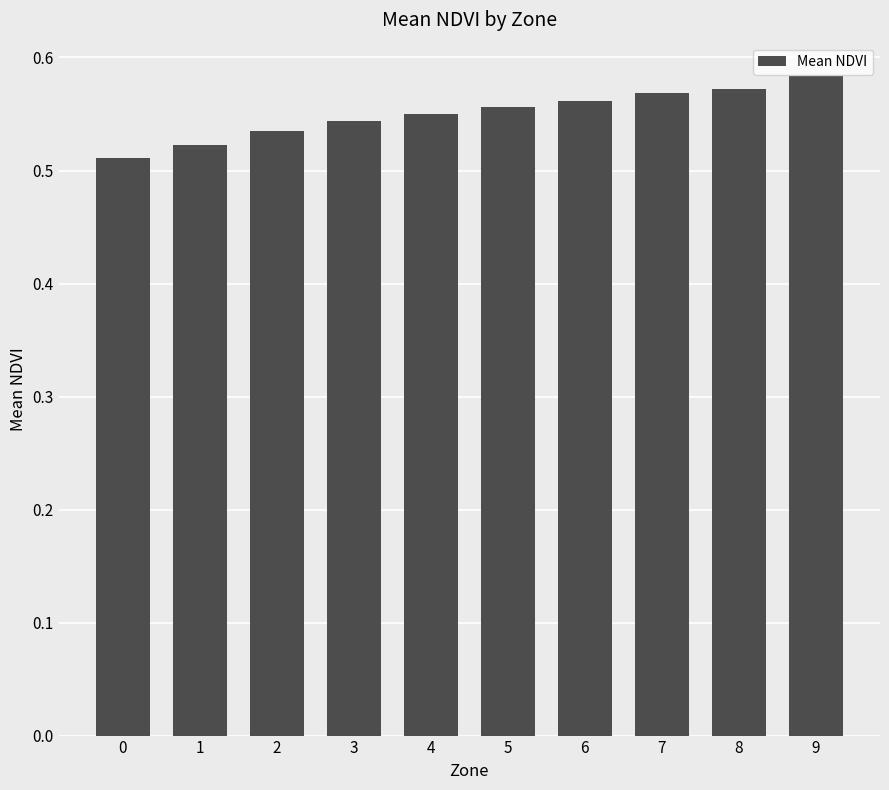

Between 9 and 7, which is larger?

9